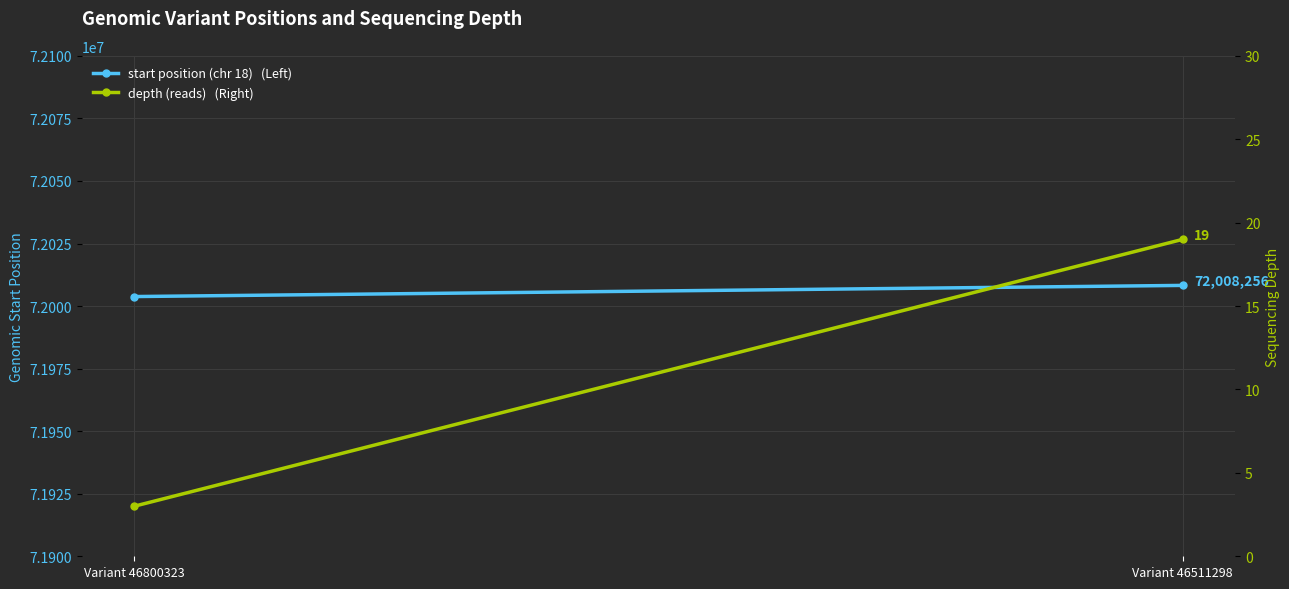

List the series in order of their peak value, highest first.

start, depth